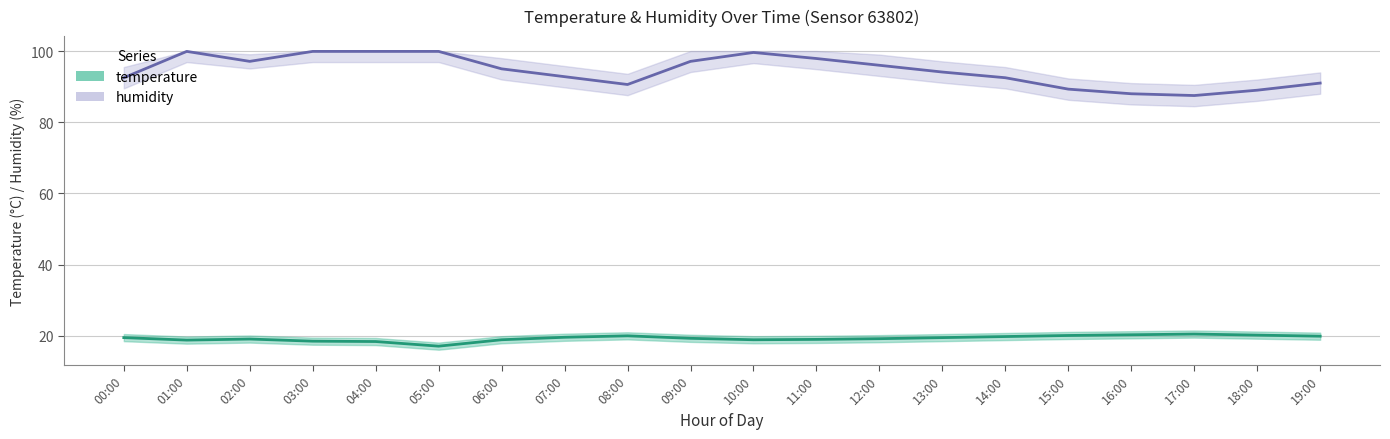

The value of temperature at 00:00 is 19.5. True or false?

True